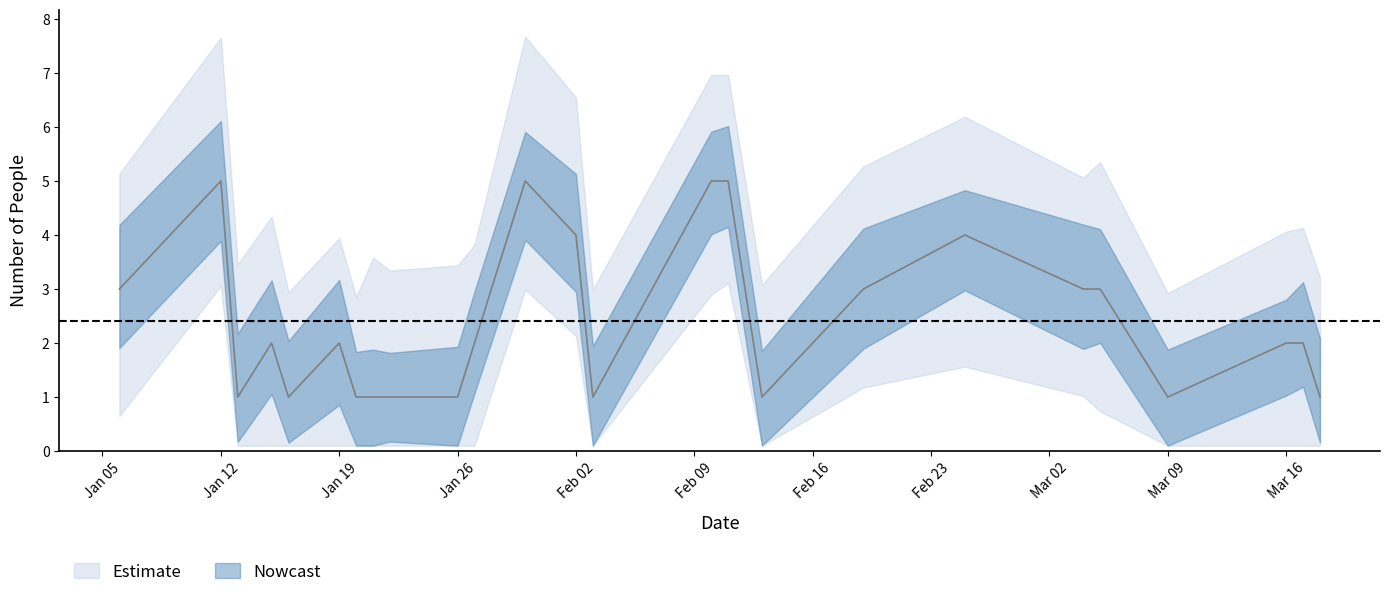

What is the greatest value displayed?

5